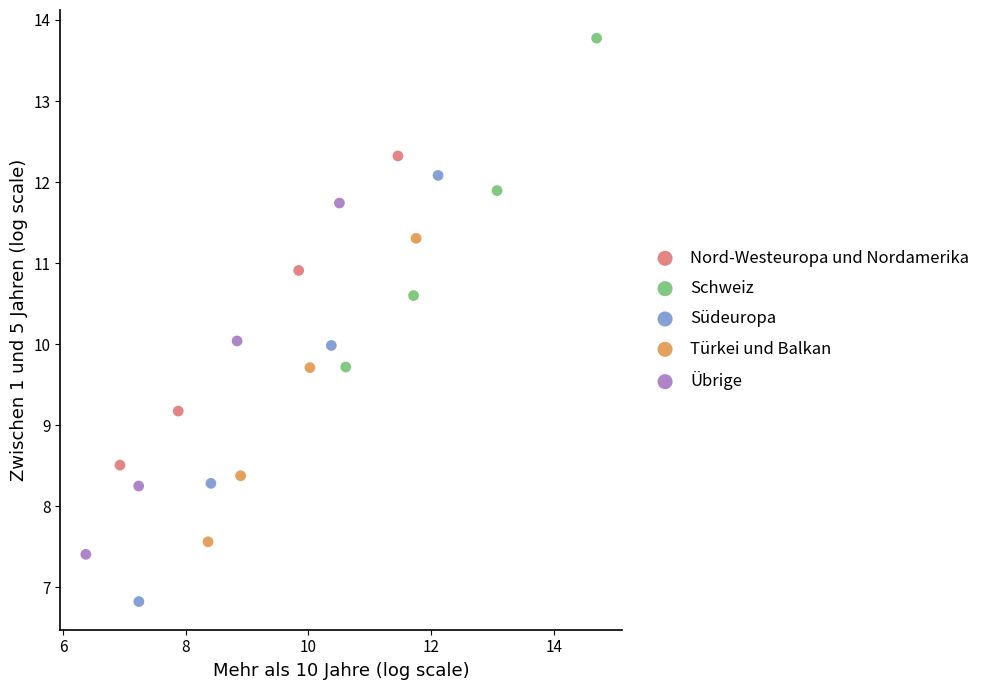

Which series reaches the maximum Y coordinate?

Schweiz